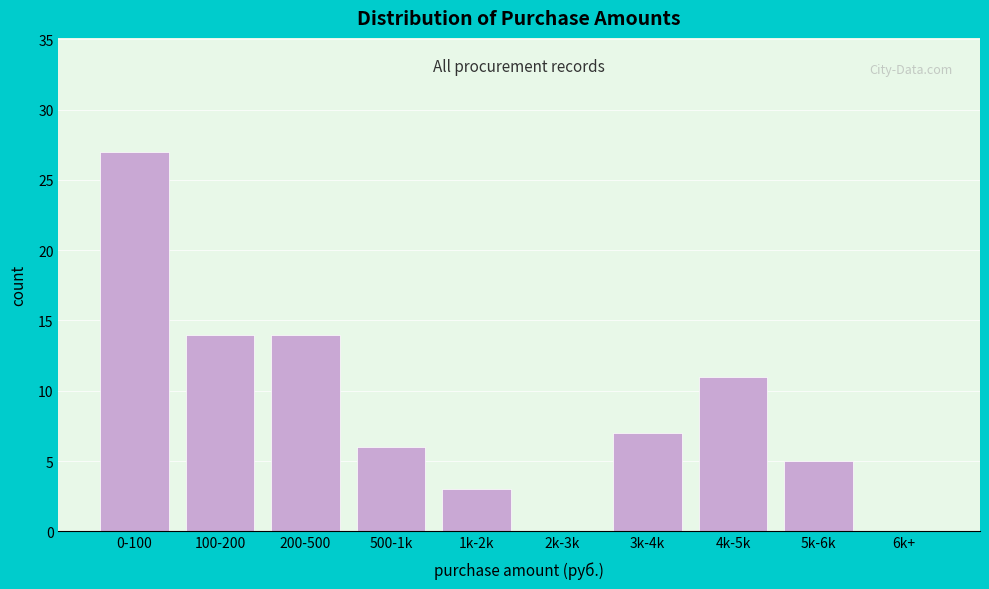

Reading left to right, transcribe all the data shown in this chart.

0-100=27	100-200=14	200-500=14	500-1k=6	1k-2k=3	2k-3k=0	3k-4k=7	4k-5k=11	5k-6k=5	6k+=0